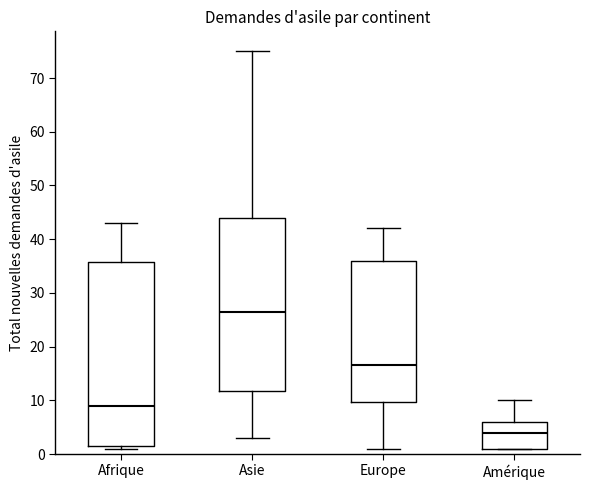

Which box has the lowest median line?

Amérique